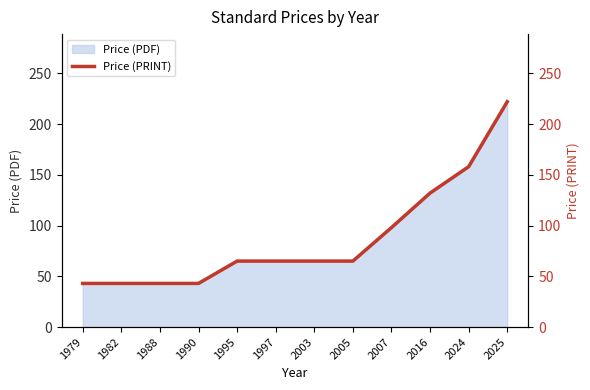

Between 2025 and 2005, which is larger?

2025